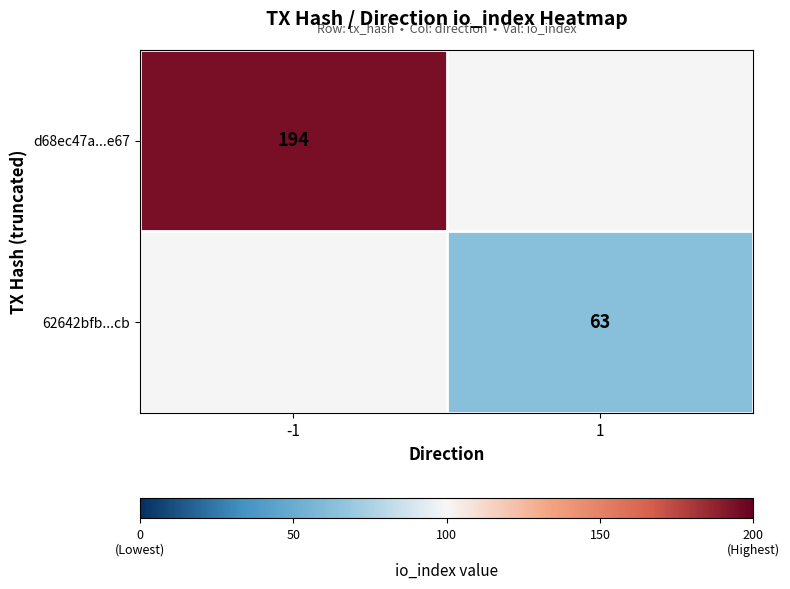

The value of d68ec47a...e67 at -1 is 85.7. True or false?

False